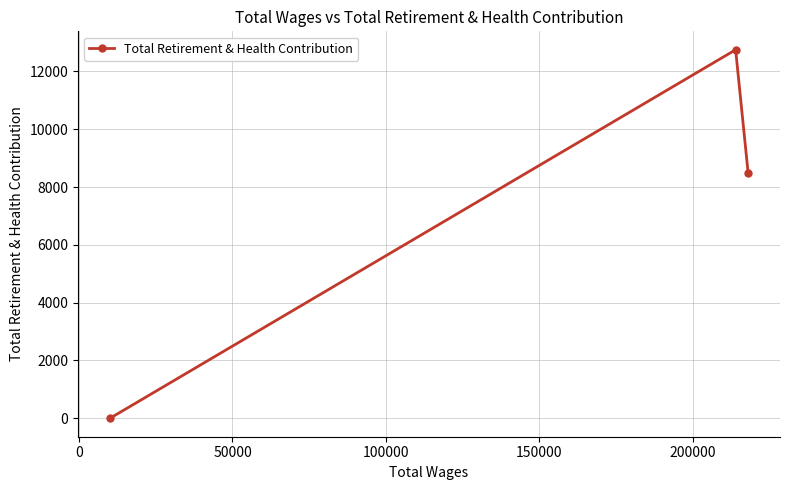

How many data points does each series have?

3